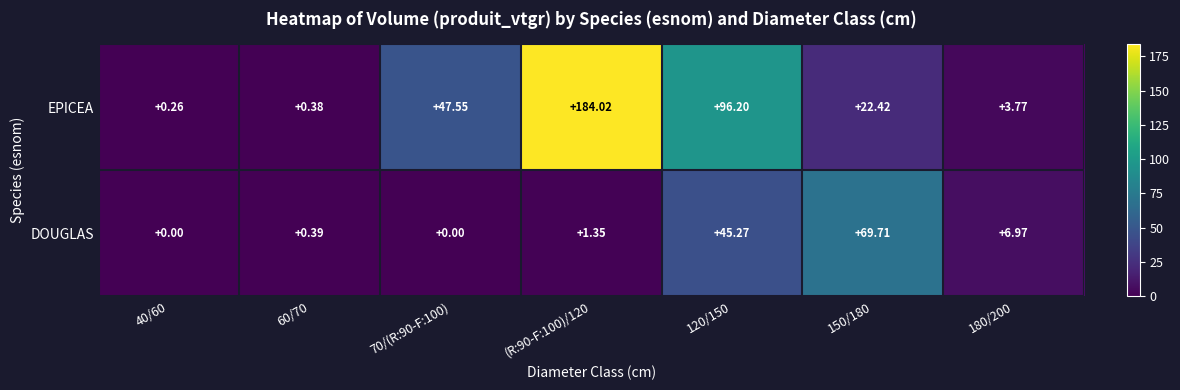

Between 70/(R:90-F:100) and 150/180, which series saw the biggest shift?

DOUGLAS